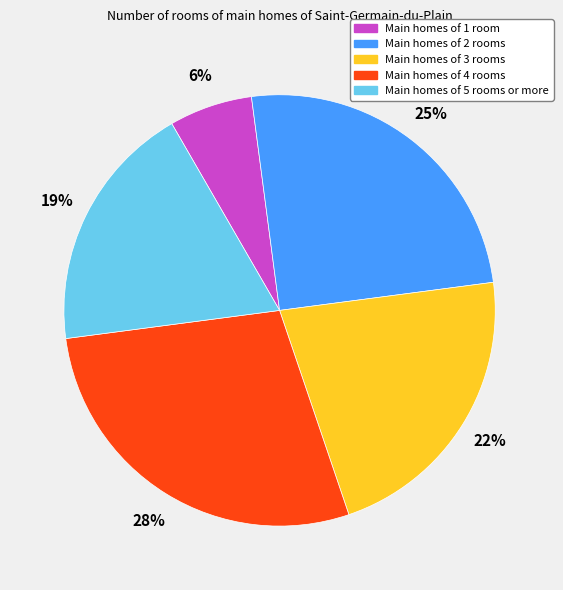

Is there any slice that represents more than half of the pie?

No